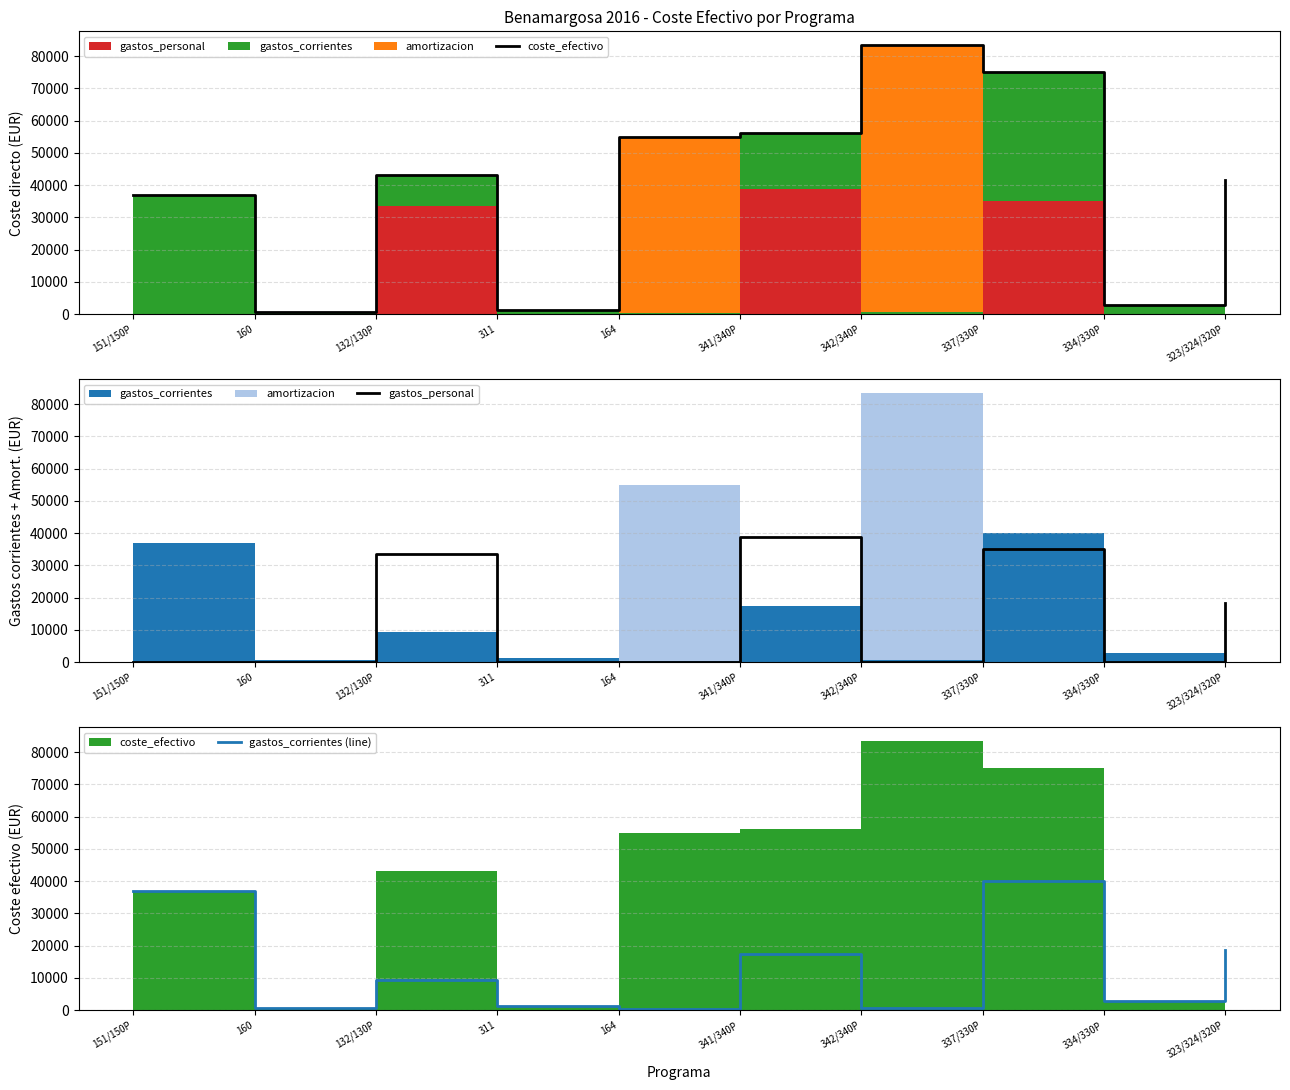

Where is gastos_corrientes (line) nearest to the value 20241?

323/324/320P